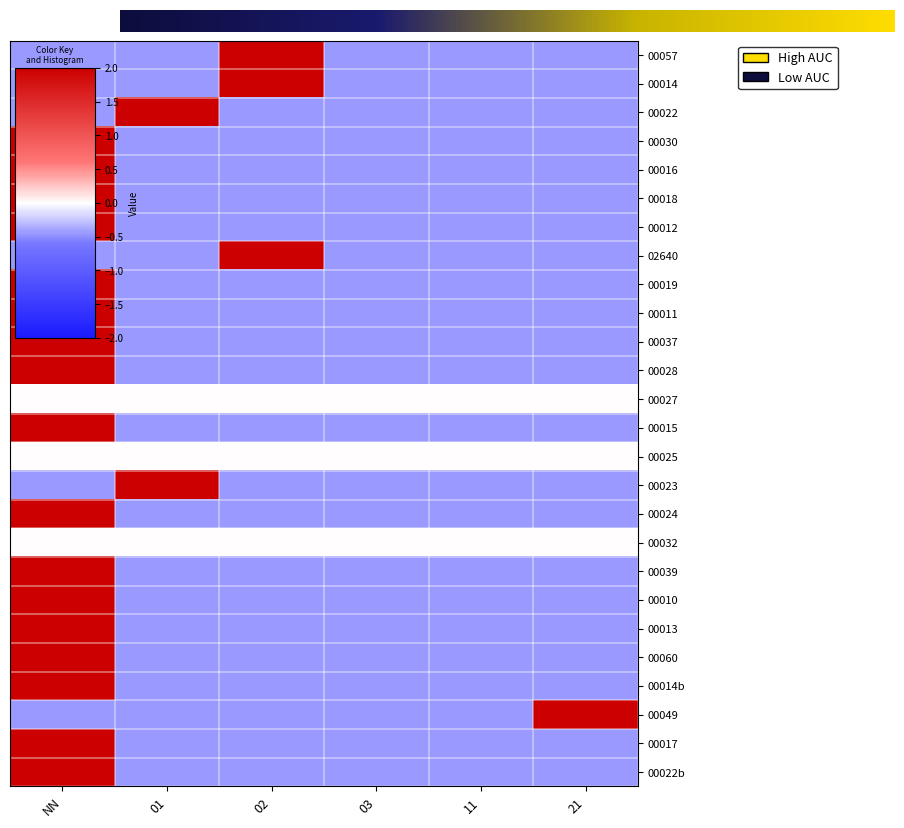

What is the difference between the maximum and minimum values in the 00019 series?

2.7